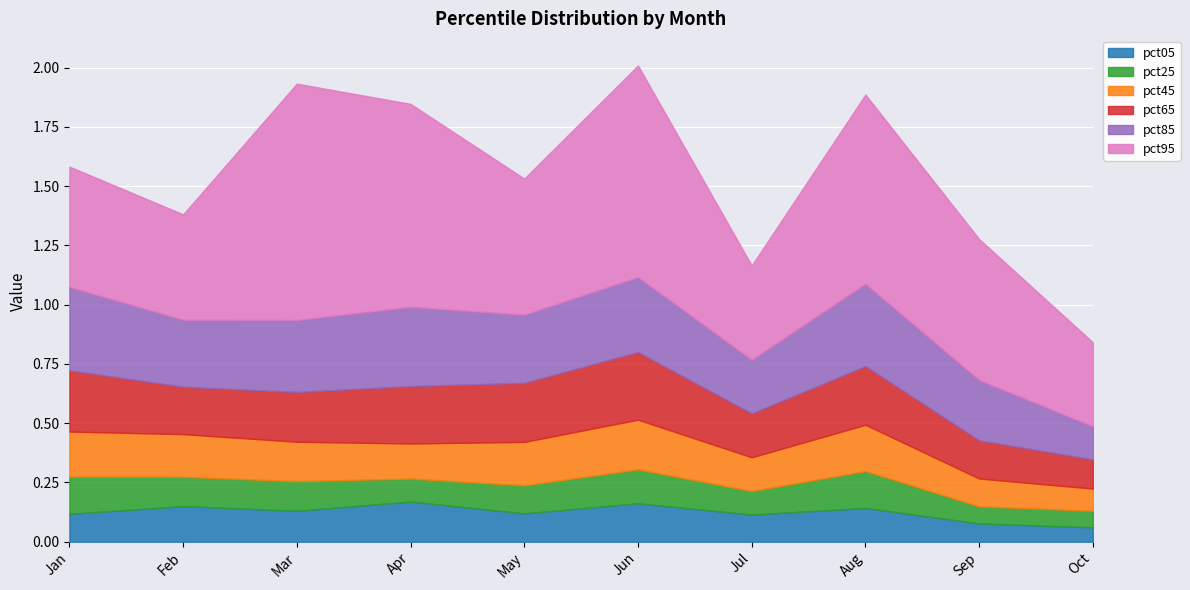

True or false: pct45 and pct65 intersect in this chart.

False